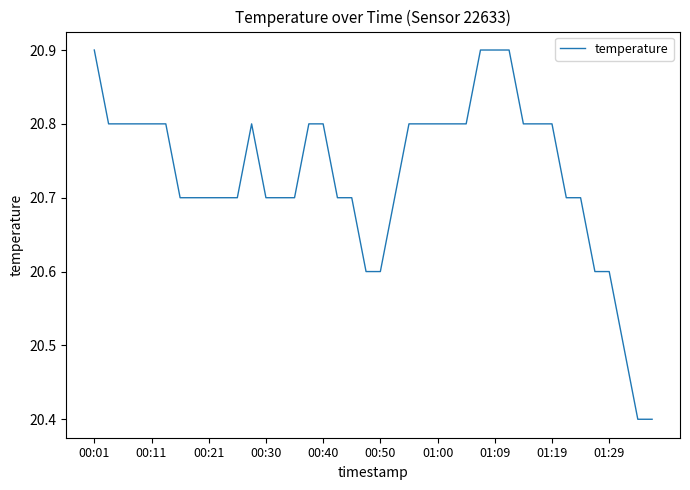

Reading left to right, what are all the values shown in this chart?

20.9	20.8	20.8	20.8	20.8	20.8	20.7	20.7	20.7	20.7	20.7	20.8	20.7	20.7	20.7	20.8	20.8	20.7	20.7	20.6	20.6	20.7	20.8	20.8	20.8	20.8	20.8	20.9	20.9	20.9	20.8	20.8	20.8	20.7	20.7	20.6	20.6	20.5	20.4	20.4